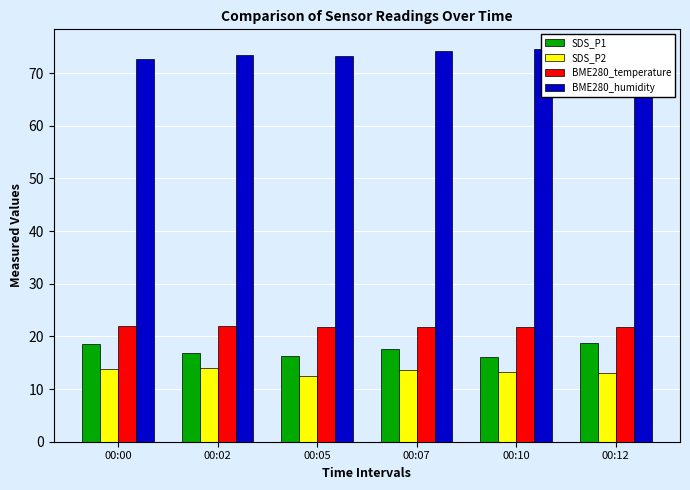

Reading right to left, list all the values displayed in this chart.

SDS_P1: 00:12=18.7	00:10=16.1	00:07=17.6	00:05=16.4	00:02=16.9	00:00=18.5
SDS_P2: 00:12=13.0	00:10=13.2	00:07=13.7	00:05=12.4	00:02=13.9	00:00=13.8
BME280_temperature: 00:12=21.7	00:10=21.7	00:07=21.8	00:05=21.9	00:02=21.9	00:00=22.0
BME280_humidity: 00:12=74.1	00:10=74.6	00:07=74.2	00:05=73.3	00:02=73.4	00:00=72.6